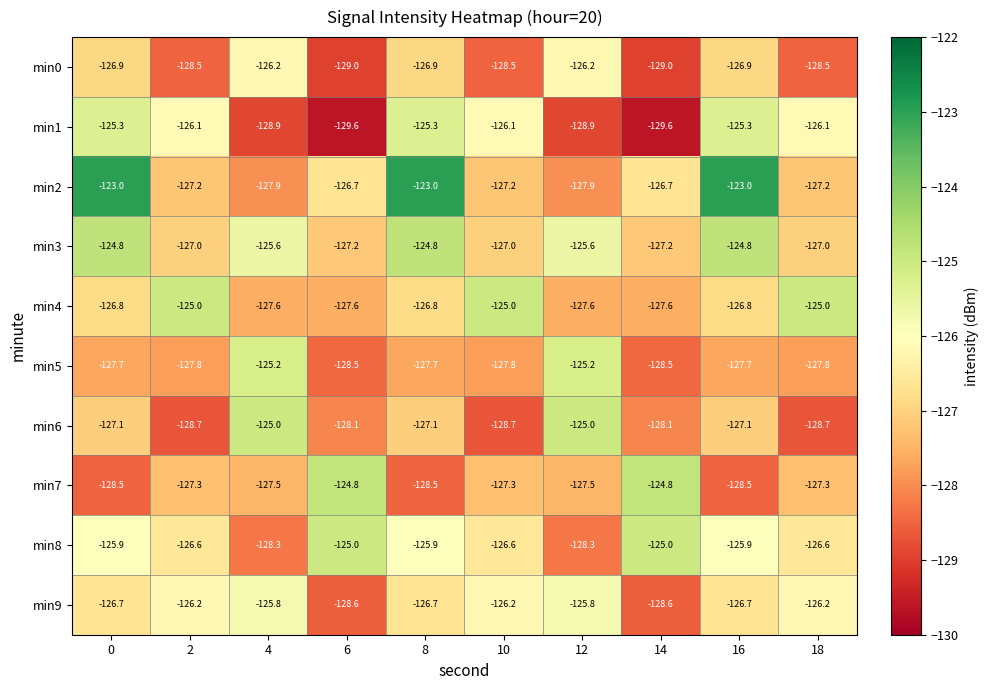

At 6, list the series in order from largest to smallest.

min7, min8, min2, min3, min4, min6, min5, min9, min0, min1